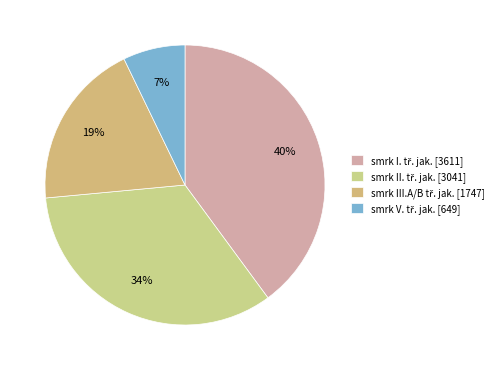

To the nearest percent, what is the average slice percentage?

25%